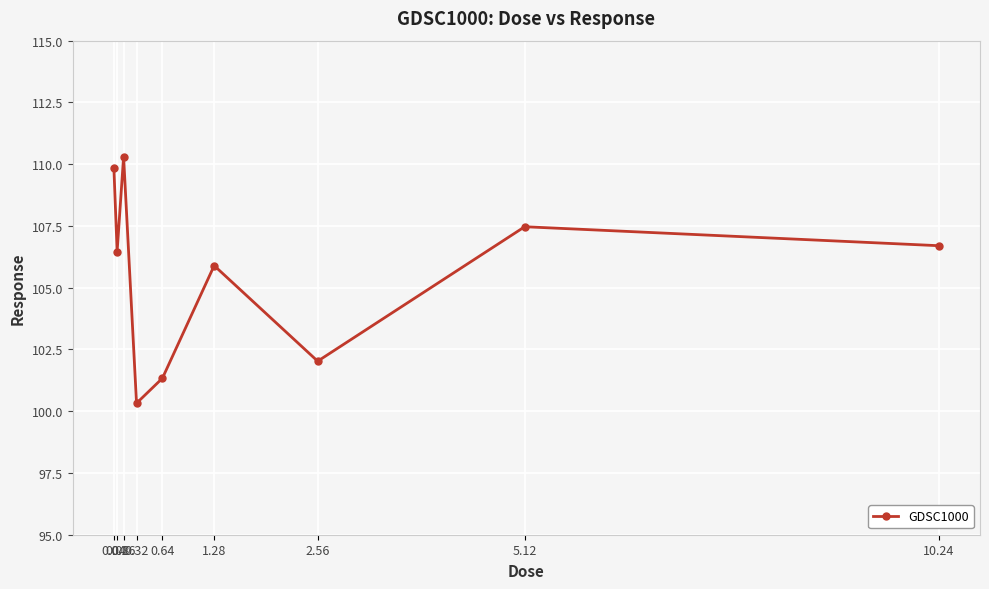

What is the minimum value shown in the chart?

100.3